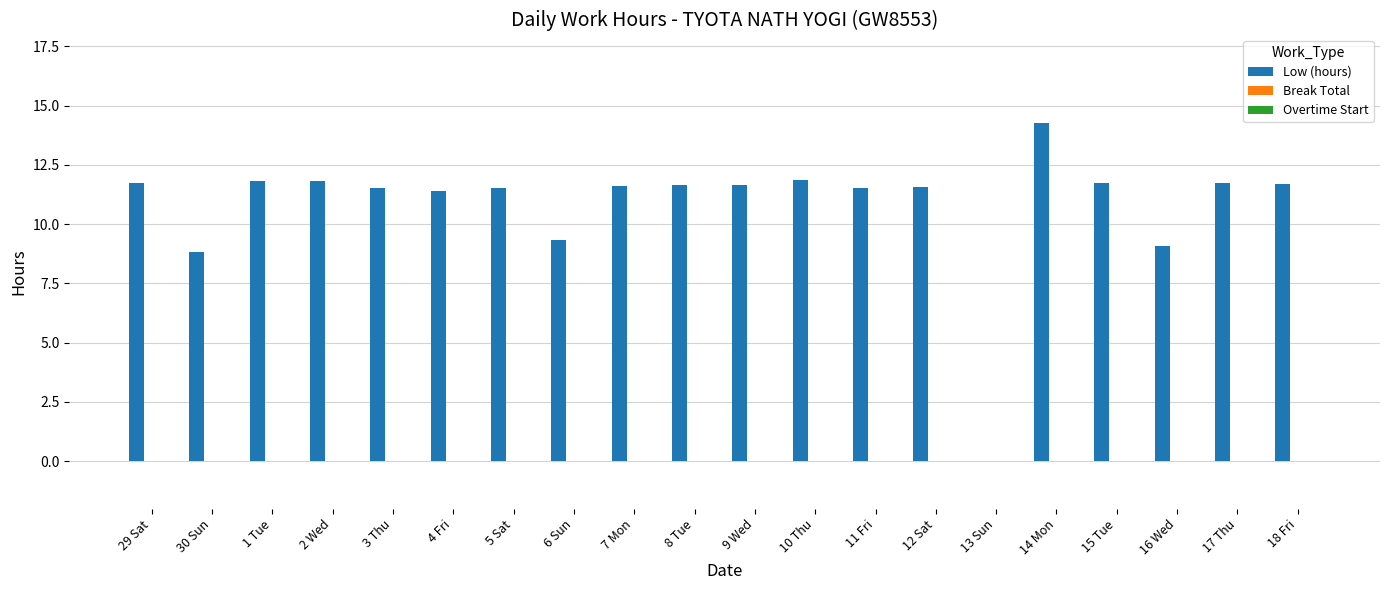

How many distinct data groups are displayed?

1